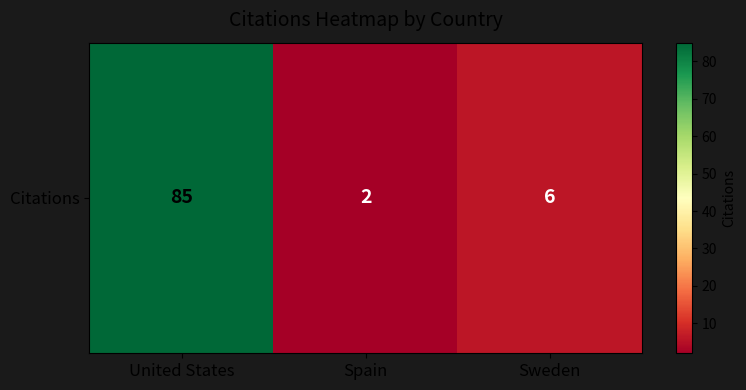

Is it true that the value at United States is 57?

False